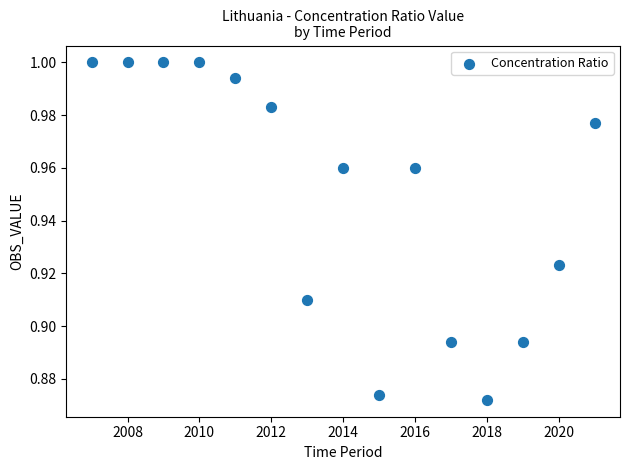

What is the range of X values (max minus min)?

14.0